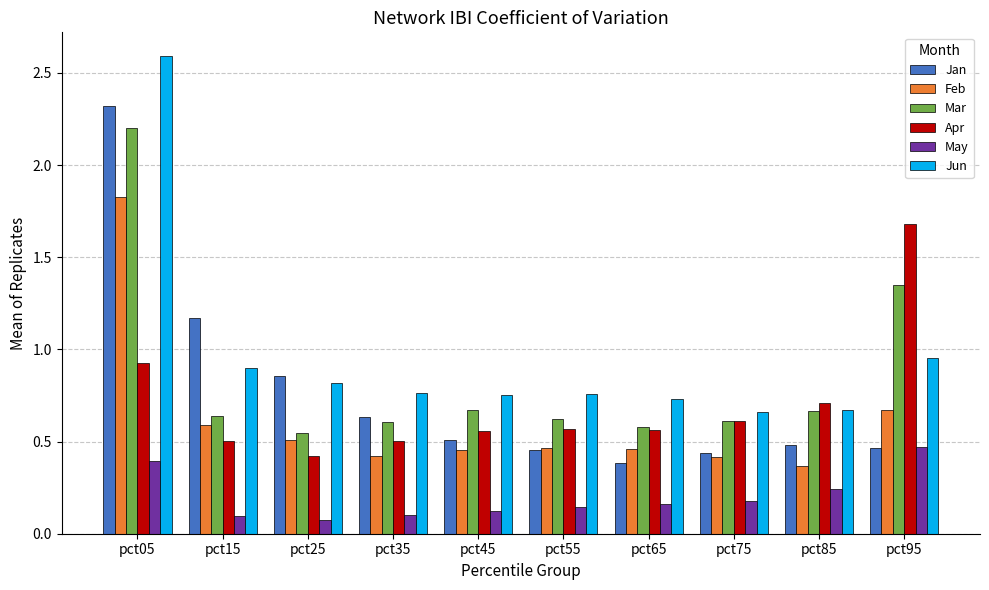

Count the Mar values in the range 0 to 1.

8